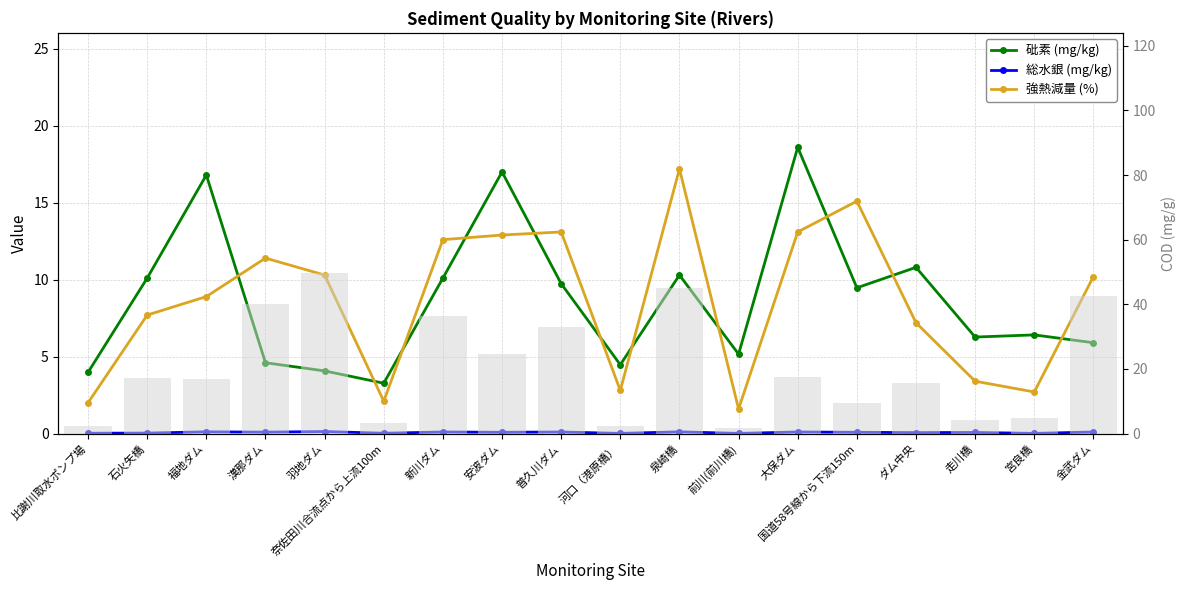

What is the spread (max minus min) of values at ダム中央?

10.7